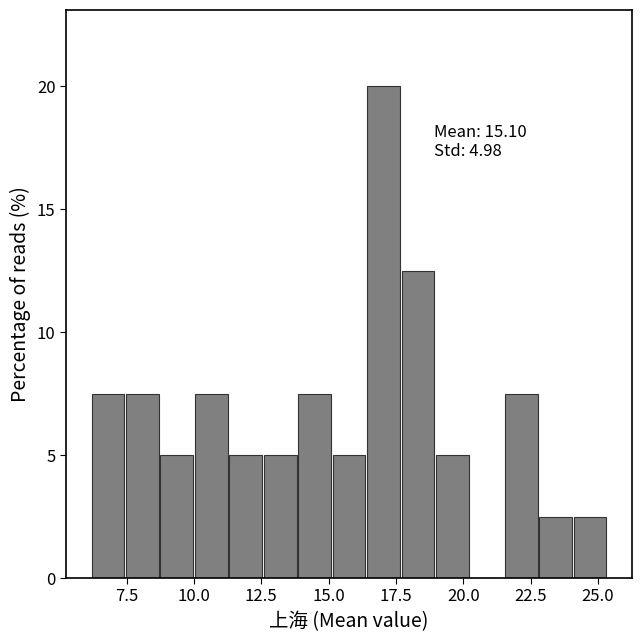

Around what value on the x-axis is the tallest bar? Give the approximate position of its centre, as read against the axis.

17.0